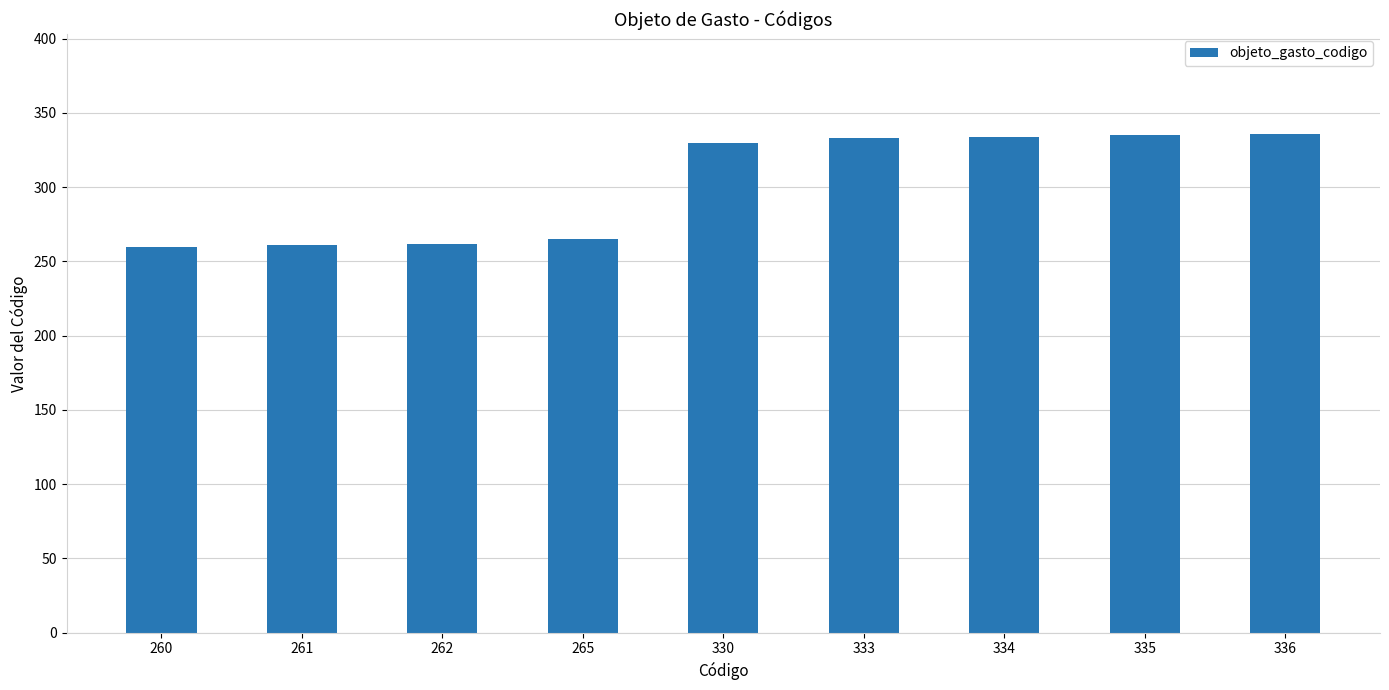

What is the sum of the values at 261 and 262?

523